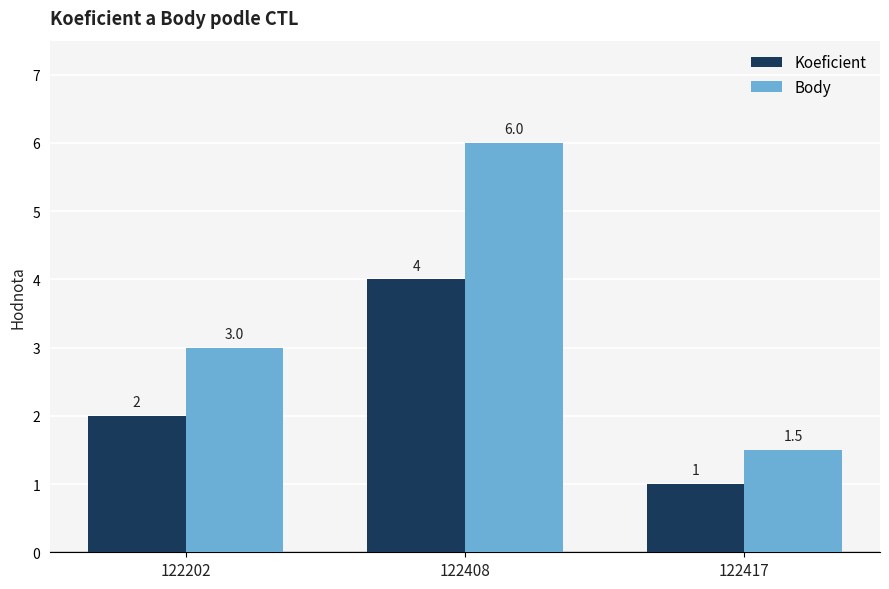

Which label corresponds to the smallest value in the chart?

122417